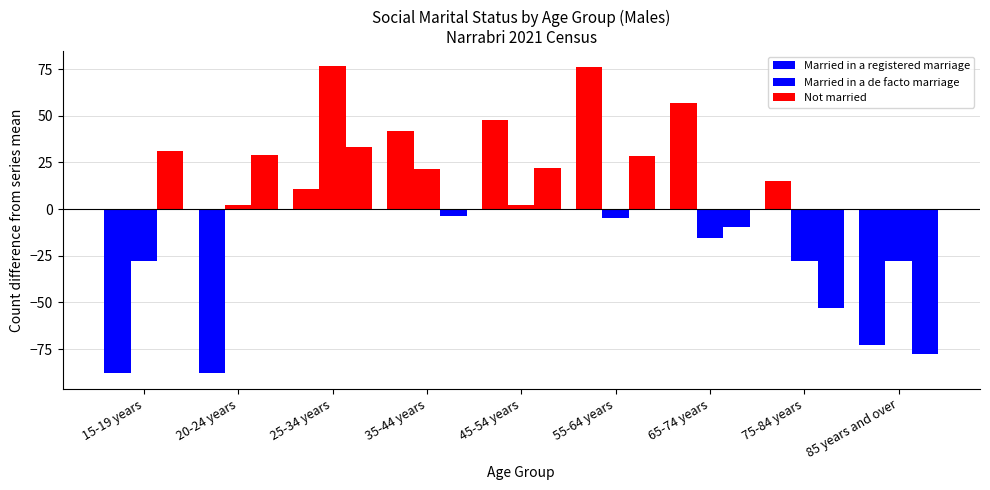

Are the bars horizontal?

No